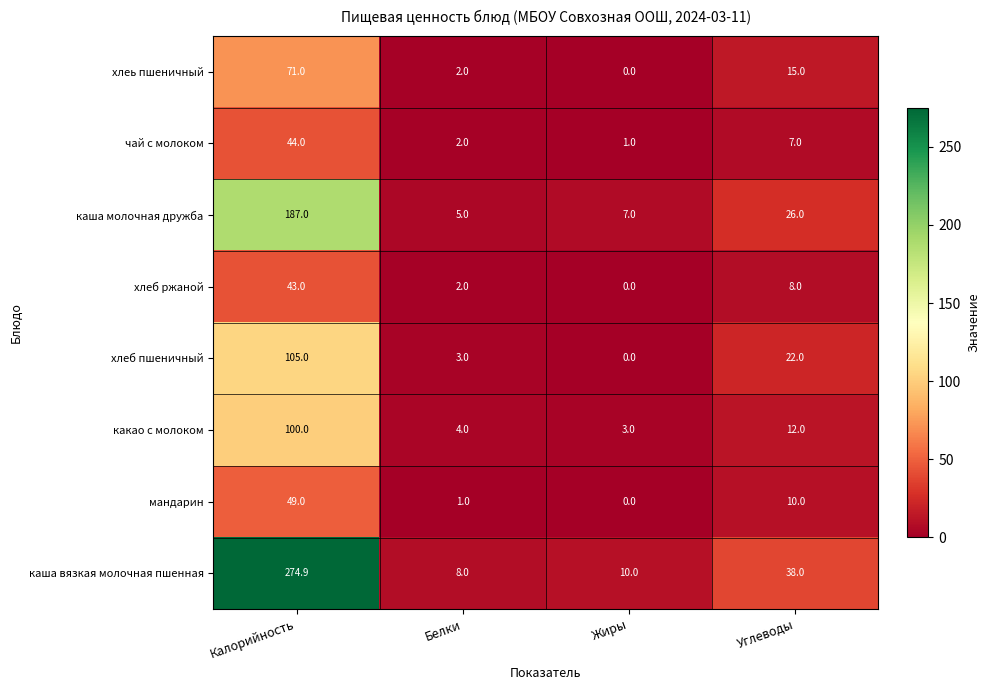

Where is хлеб пшеничный nearest to the value 52?

Углеводы